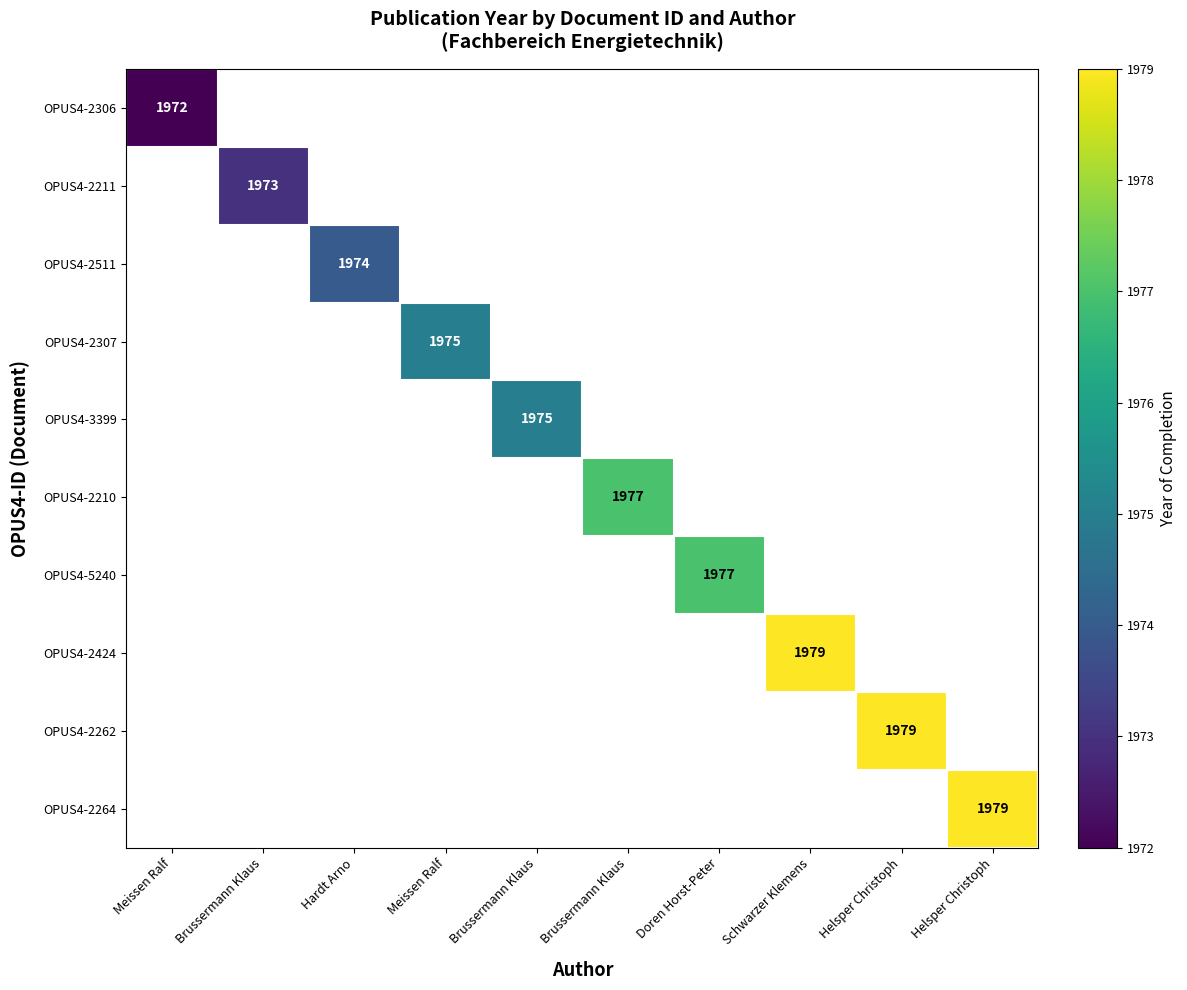

Which has a higher value, Brussermann Klaus or Schwarzer Klemens?

Schwarzer Klemens